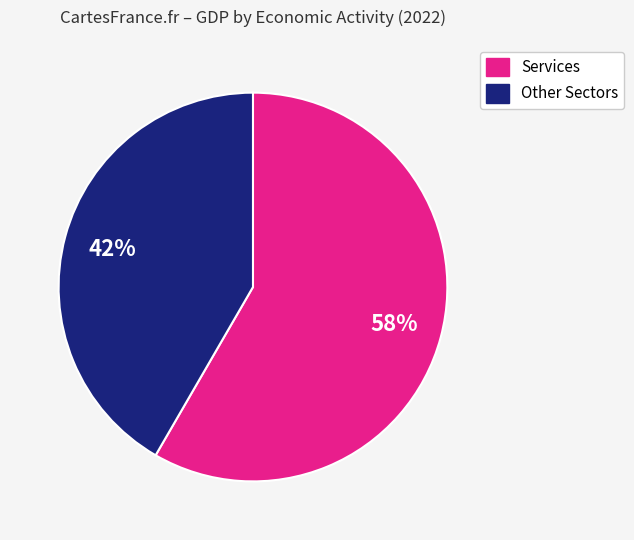

To the nearest percent, what is the average slice percentage?

50%